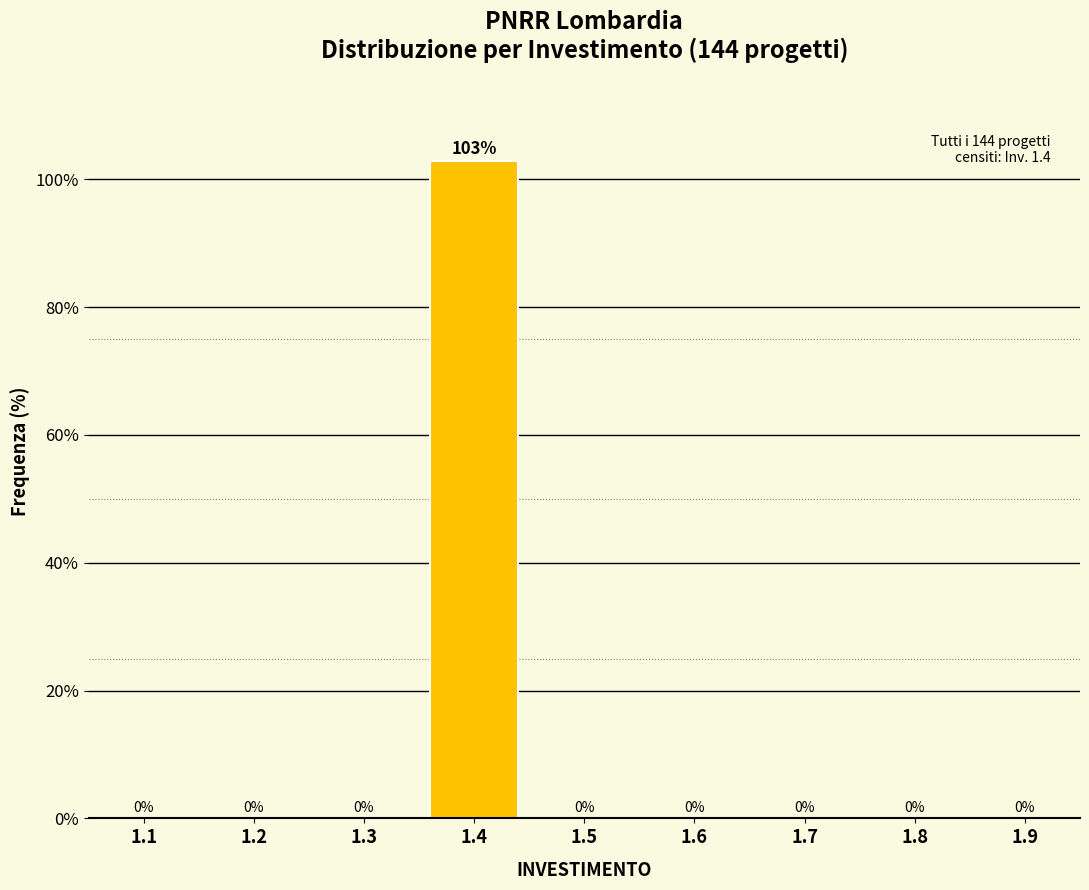

What is the greatest value displayed?

102.9